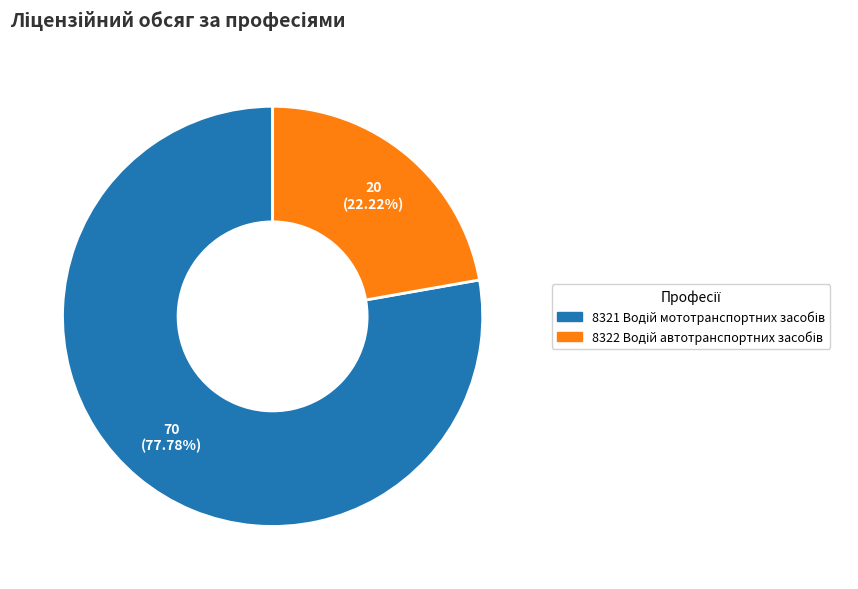

Does any single category account for the majority?

Yes